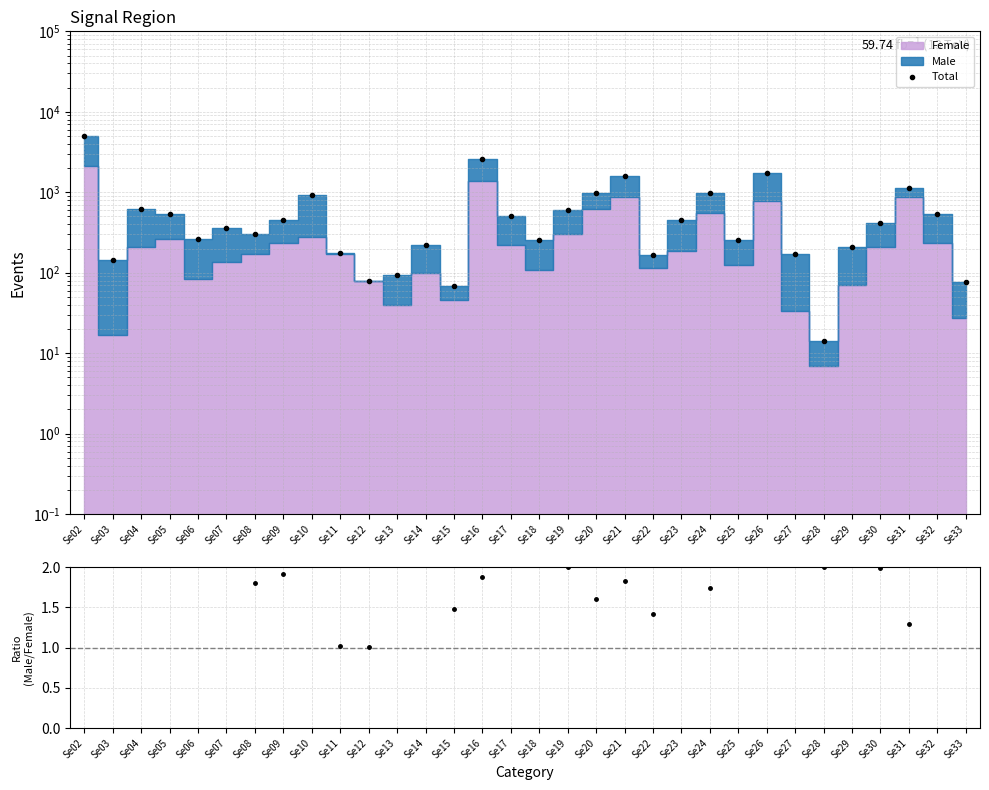

At which label does data/MC reach its peak?

Se03